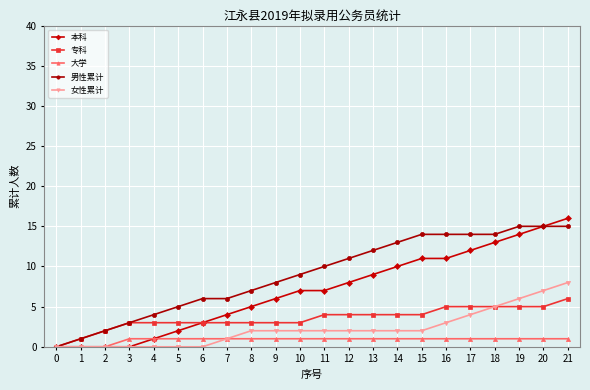

What is the value of the 男性累计 point at the 22nd from the left?

15